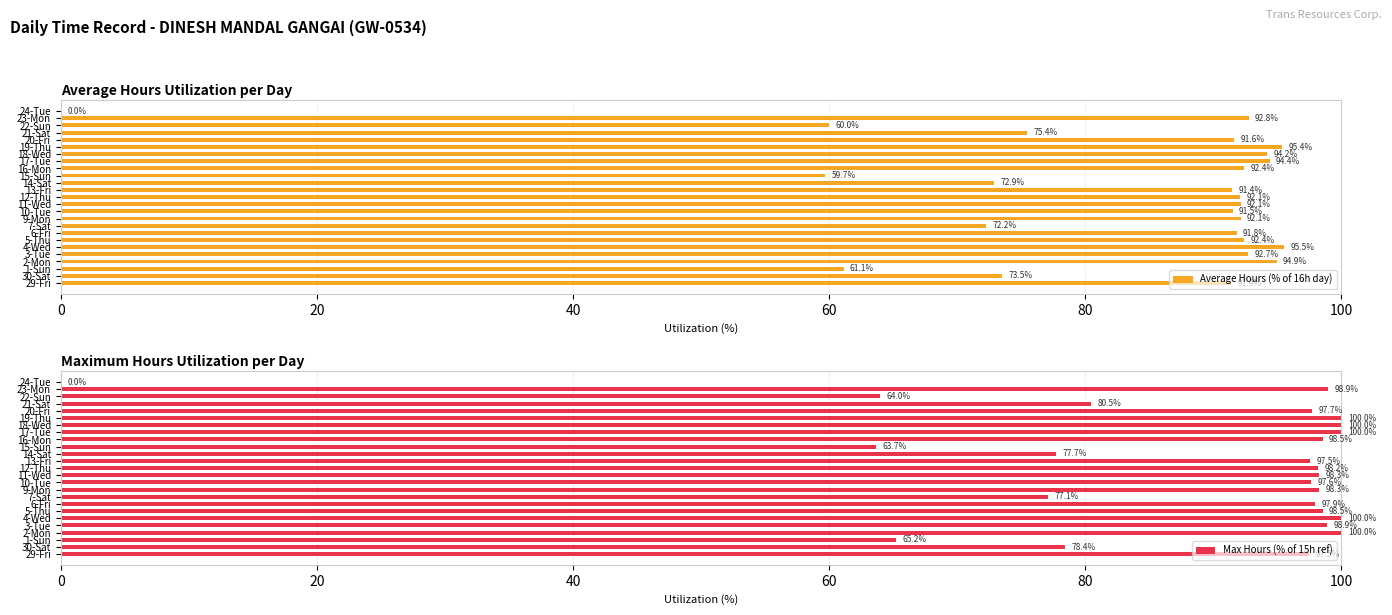

What is the sum of the Max Hours (% of 15h ref) values at 6-Fri and 19-Thu?

197.9